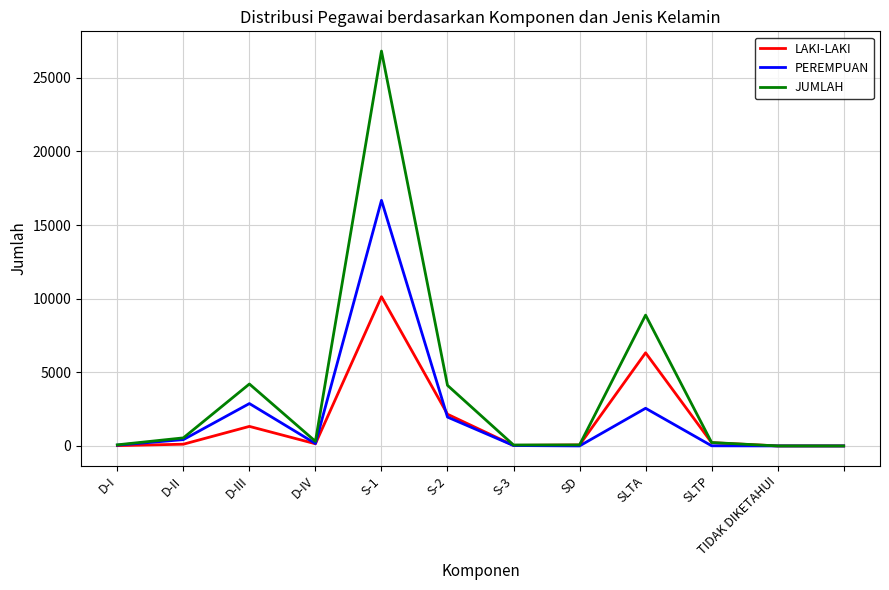

List the series in order of their peak value, lowest first.

LAKI-LAKI, PEREMPUAN, JUMLAH